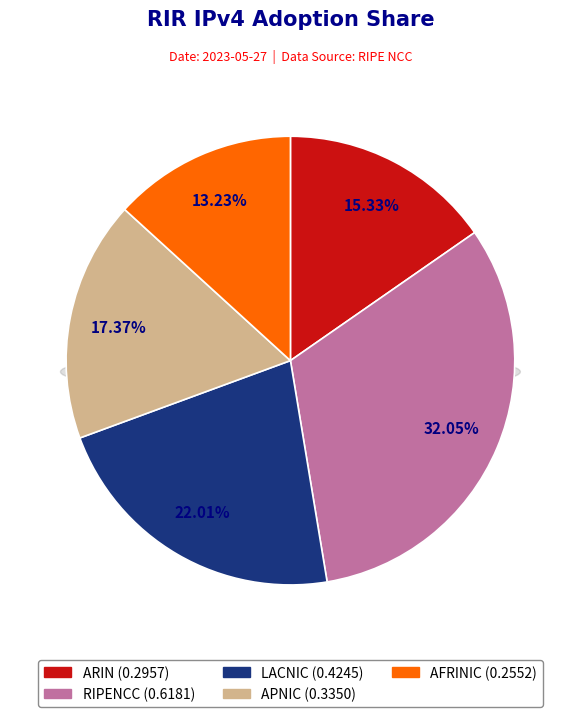

To the nearest percent, what percentage of the pie is afrinic?

13%